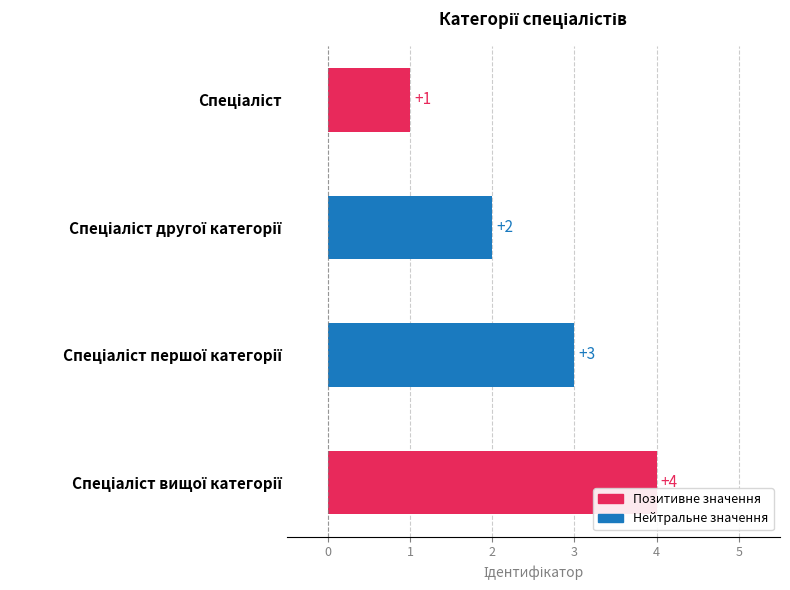

How many values are between 2 and 4?

3